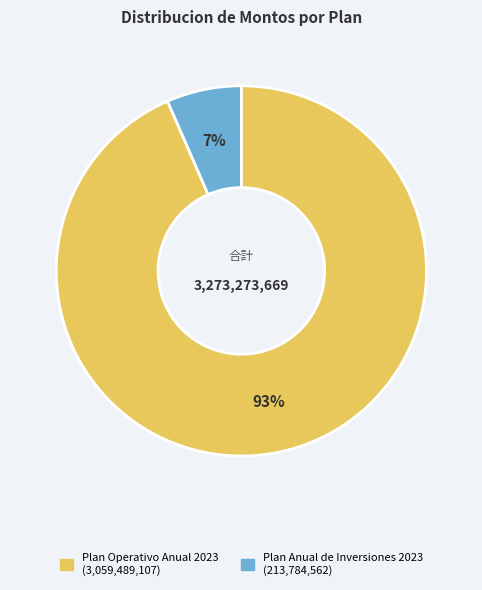

Is the sum of Plan Anual de Inversiones 2023 and Plan Operativo Anual 2023 greater than half?

Yes